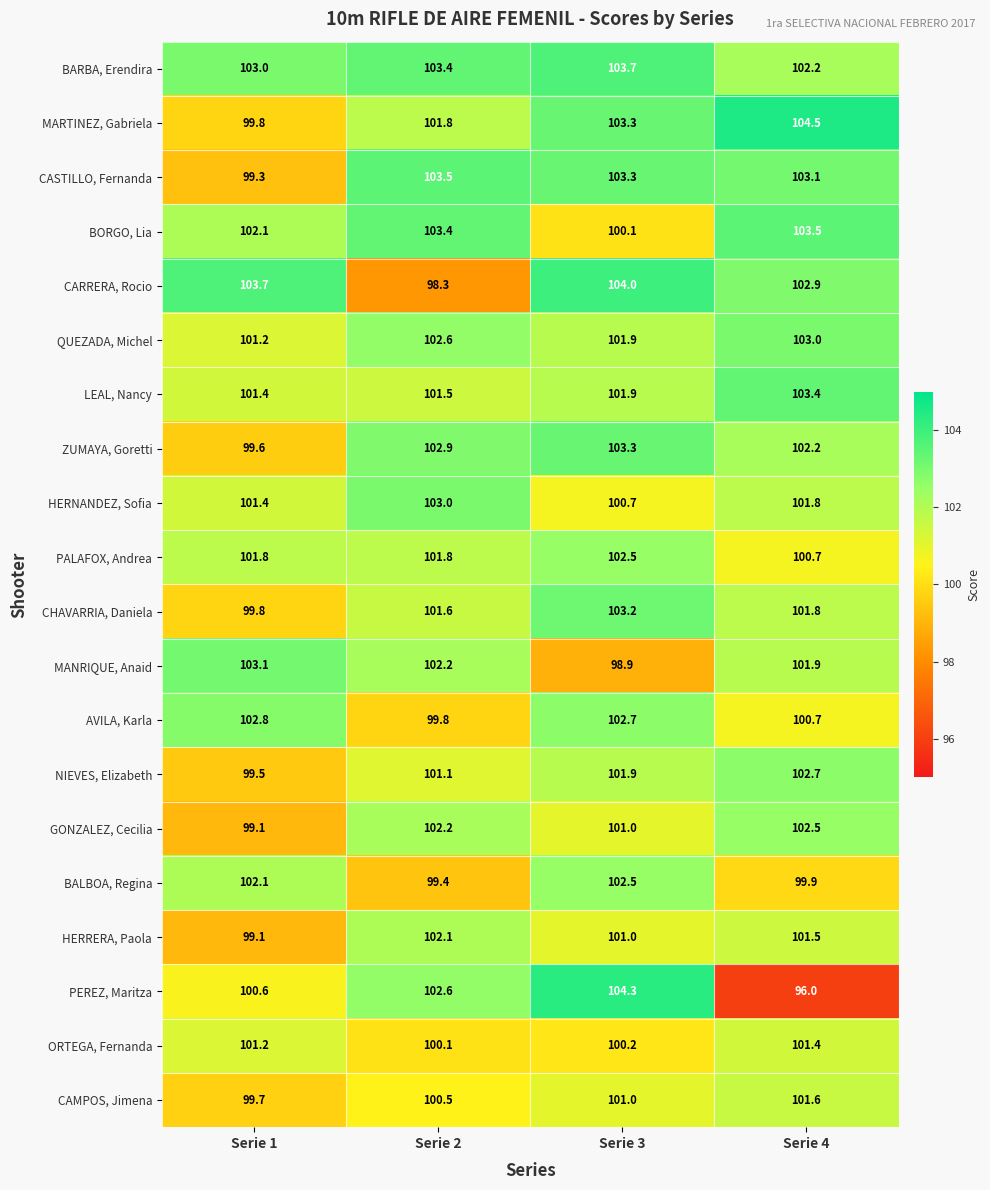

At how many categories does at least one series exceed 101?

4